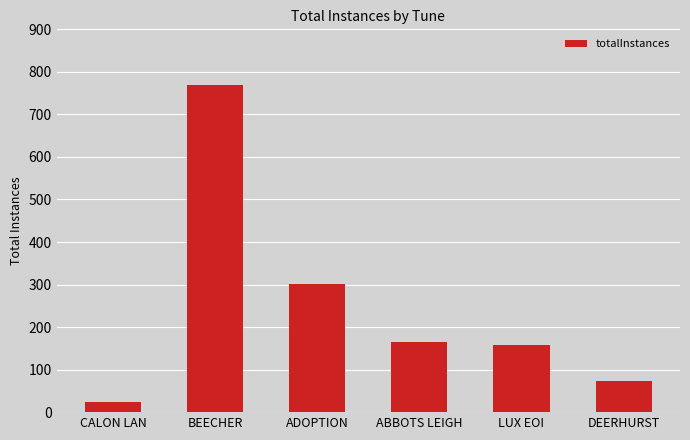

The chart shows a value of 770 at BEECHER. True or false?

True